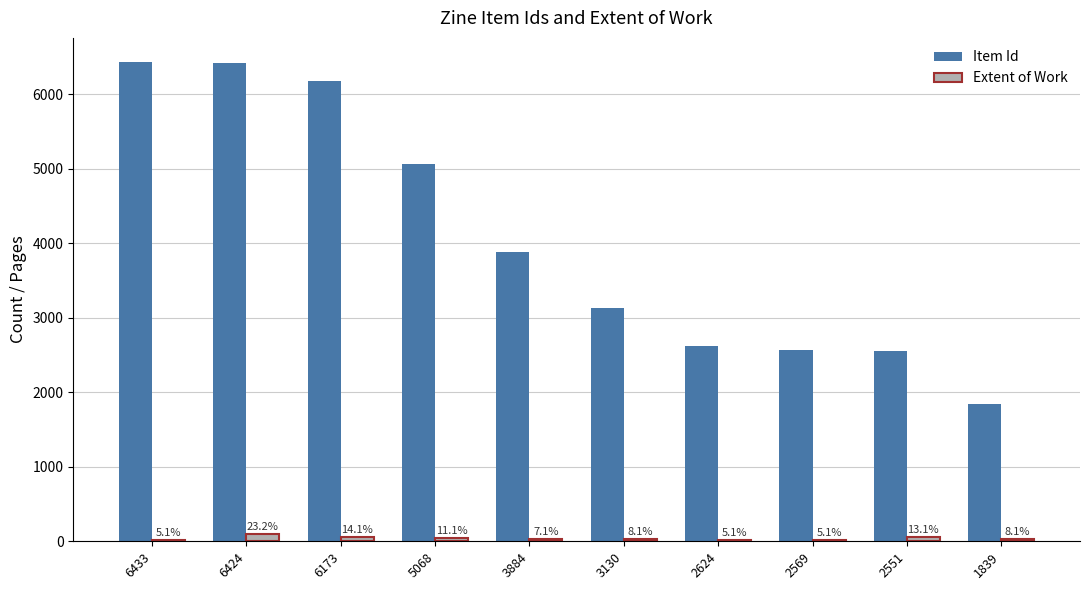

Which category has the highest value in the Extent of Work series?

6424